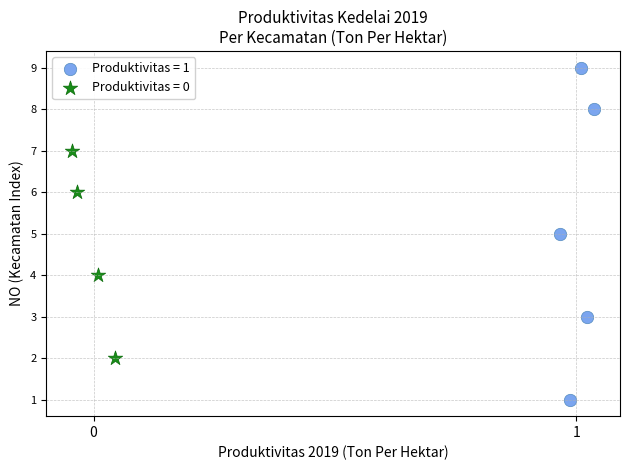

Which series has the widest spread of Y values?

Produktivitas = 1